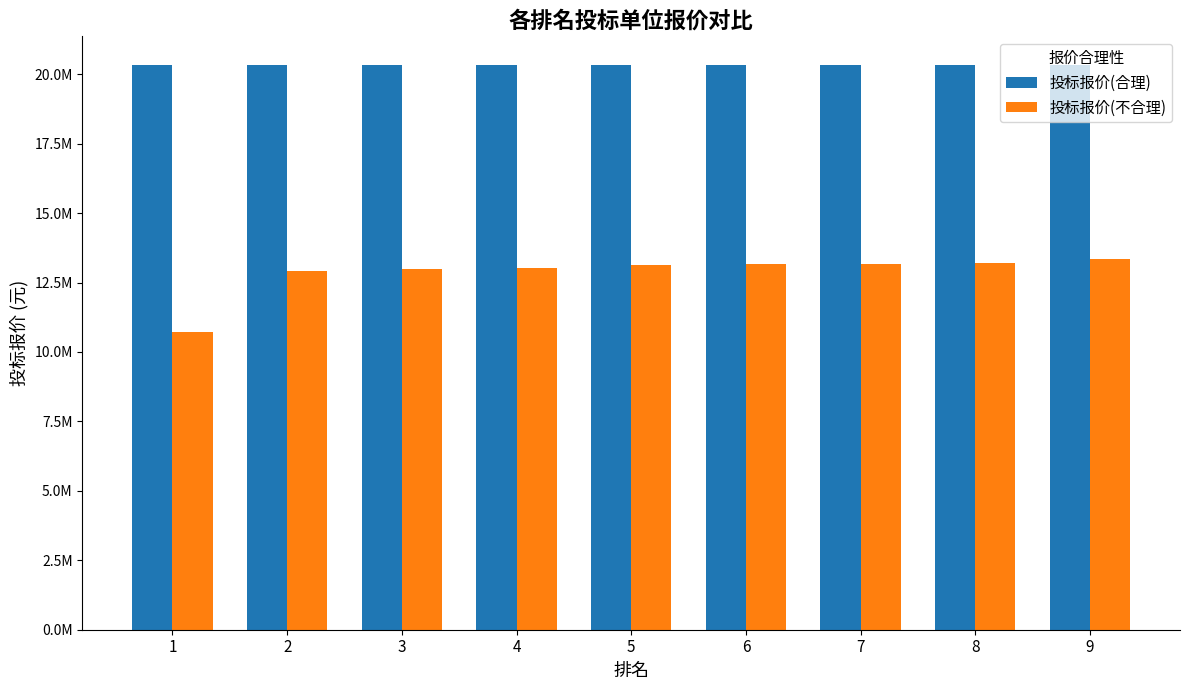

What are all the series names shown in the legend?

投标报价(合理), 投标报价(不合理)